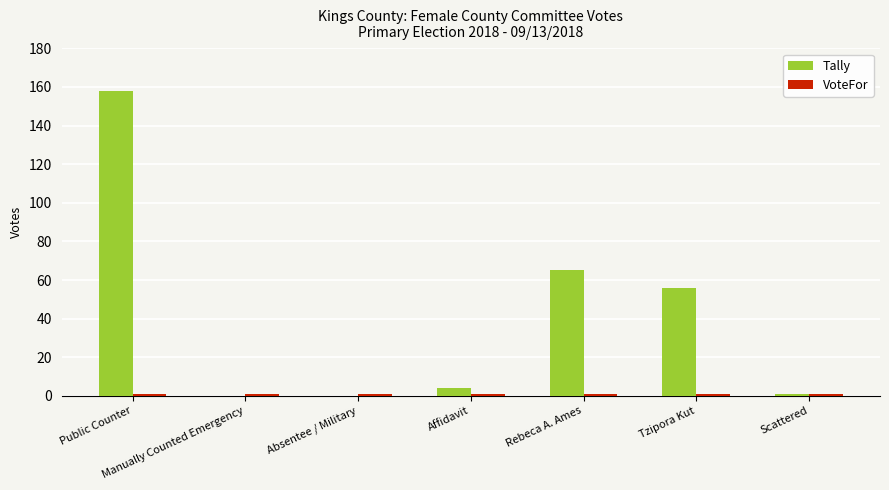

Which series has the largest range (max minus min)?

Tally